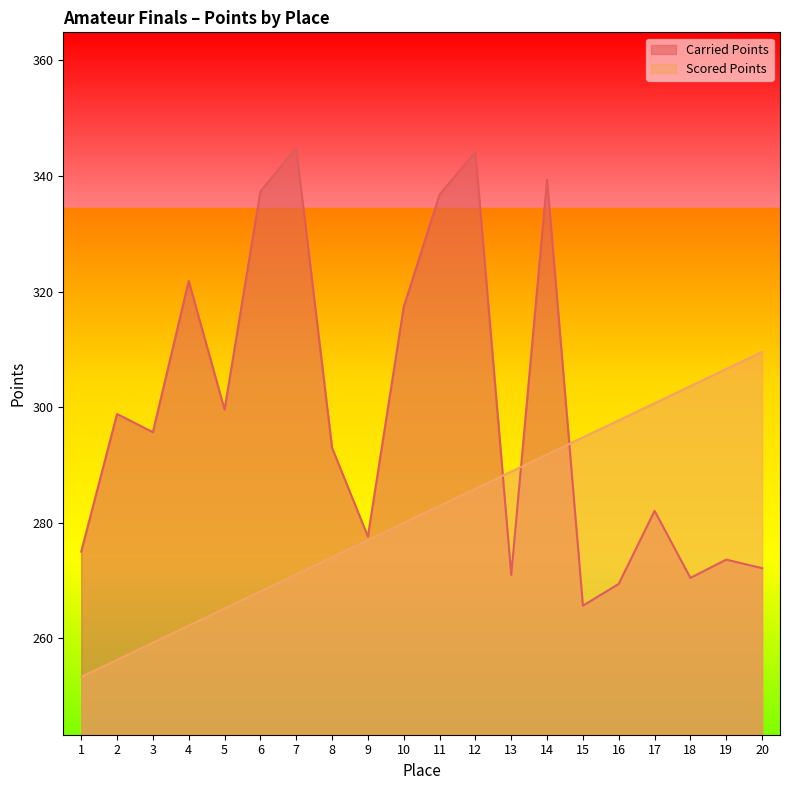

What is the difference between the maximum and second lowest values in the Scored Points series?

53.3